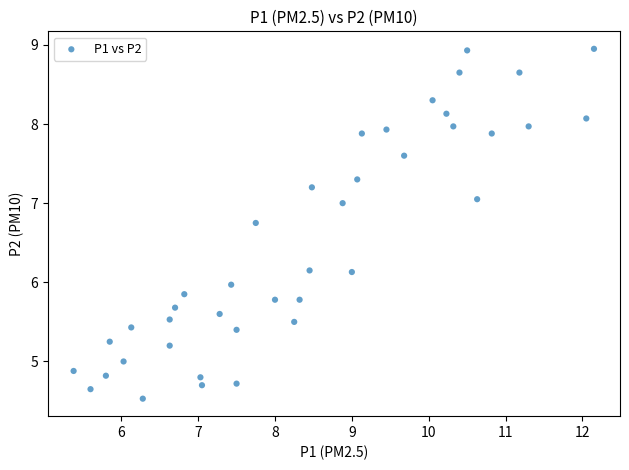

What is the range of Y values (max minus min)?

4.4